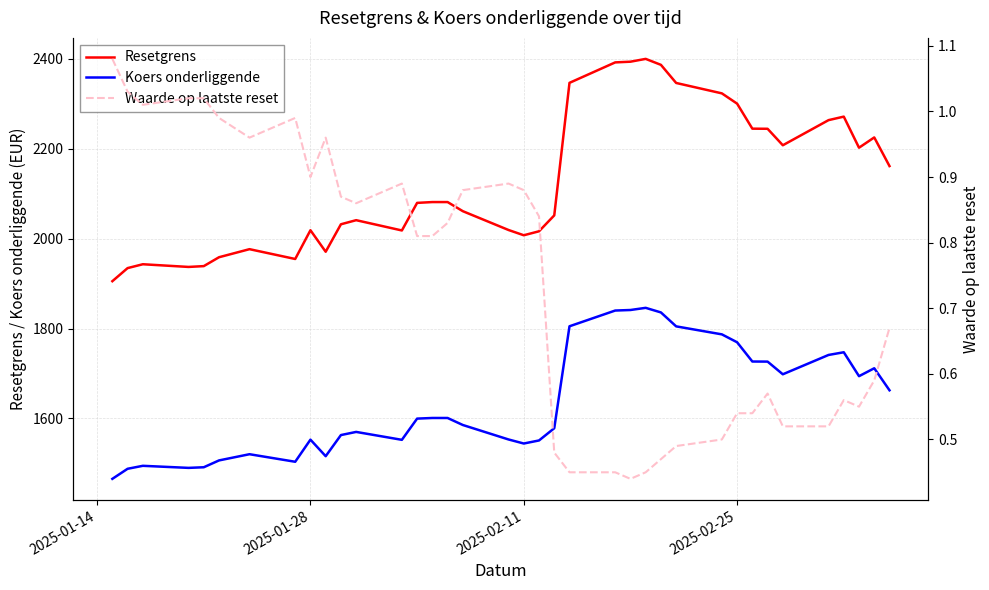

True or false: Resetgrens has more than 0 interior local peaks.

True